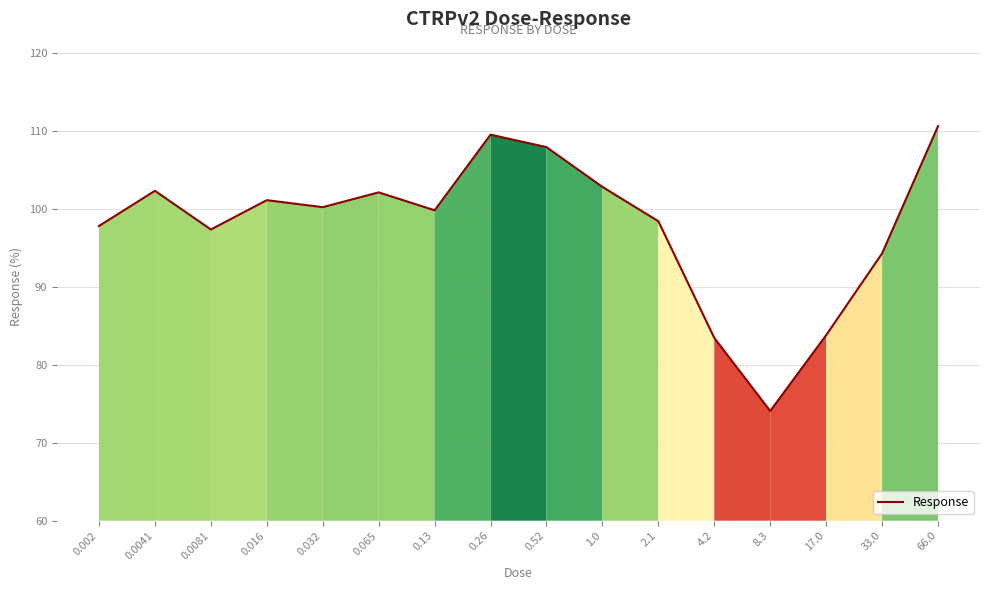

Is this an area chart (filled region under the line)?

No